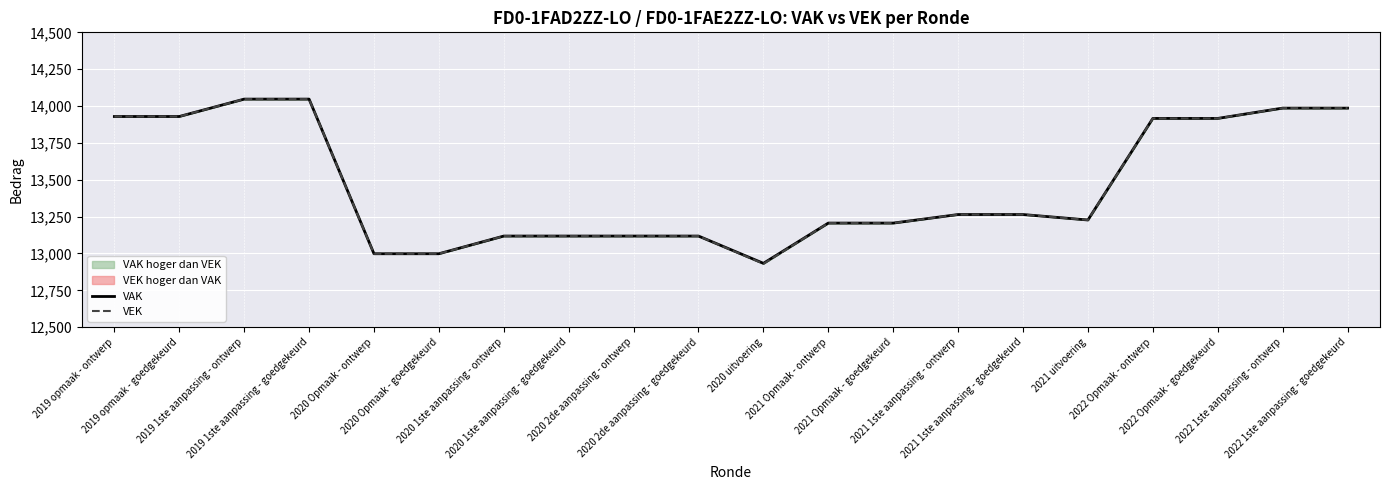

What position from the right is 2022 1ste aanpassing - goedgekeurd?

1